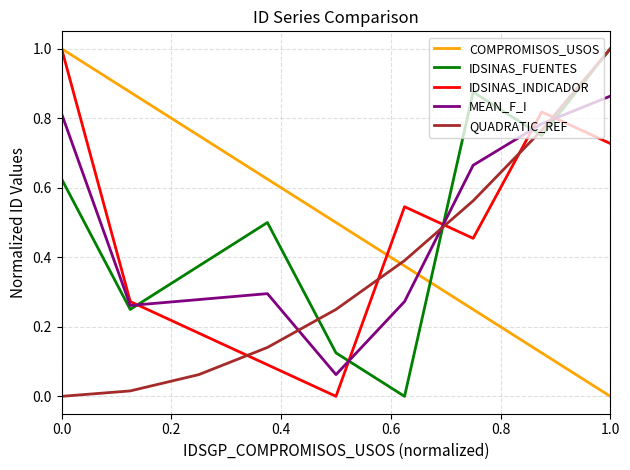

True or false: MEAN_F_I and IDSINAS_FUENTES cross at least once.

True